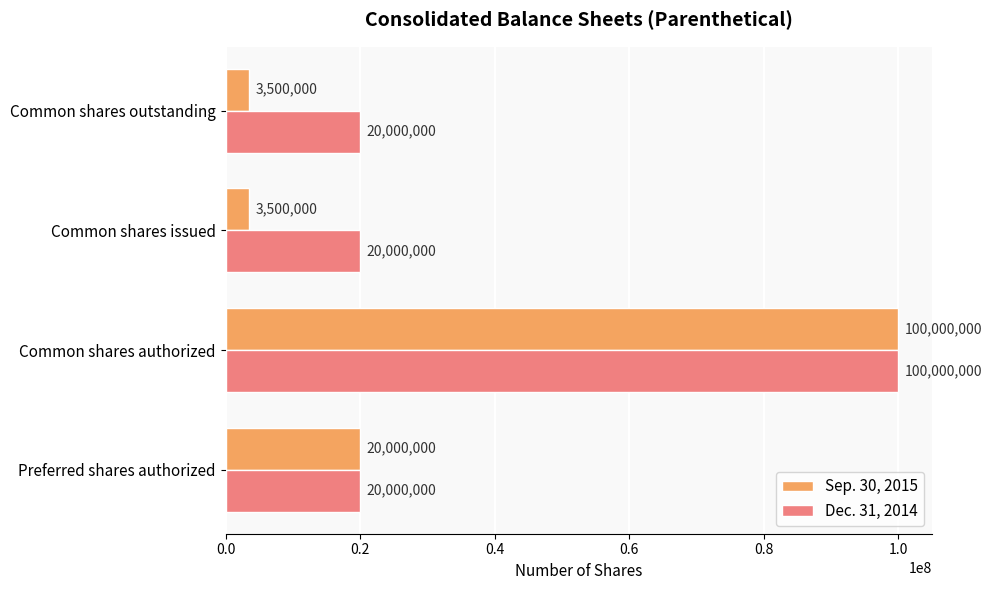

Which series has the largest total across all categories?

Dec. 31, 2014